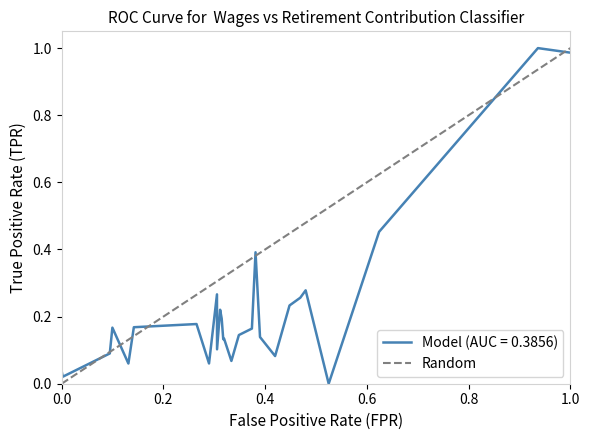

List the labels in order of value, largest first.

0.2, 0.0